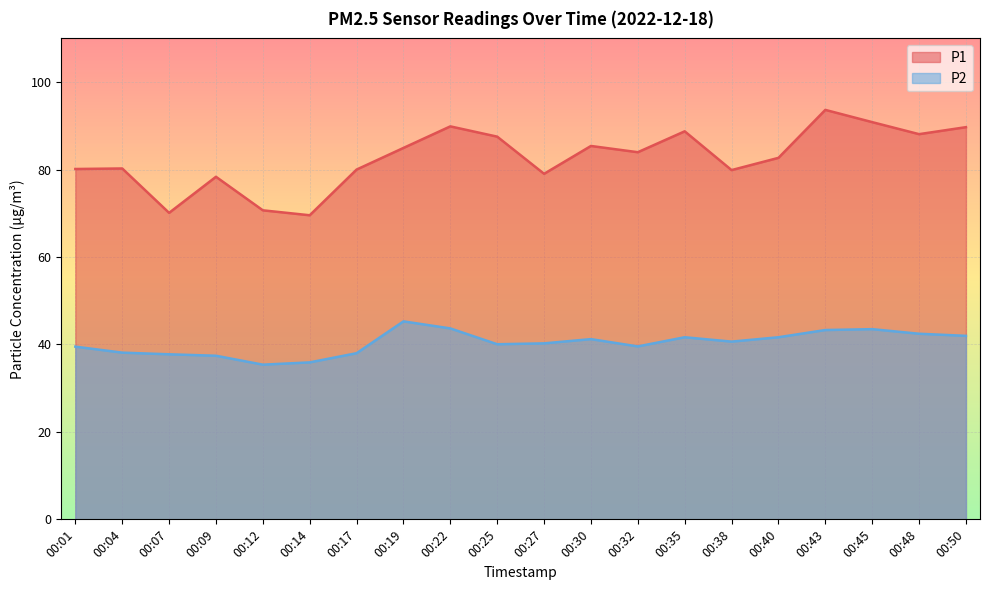

What are all the series names shown in the legend?

P1, P2